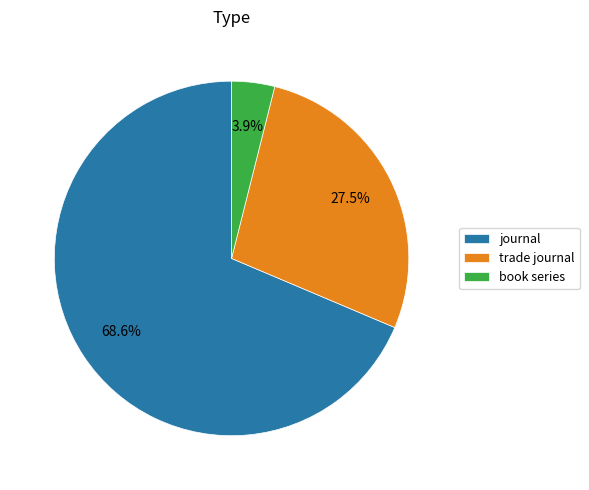

Does trade journal account for over 50% of the chart?

No